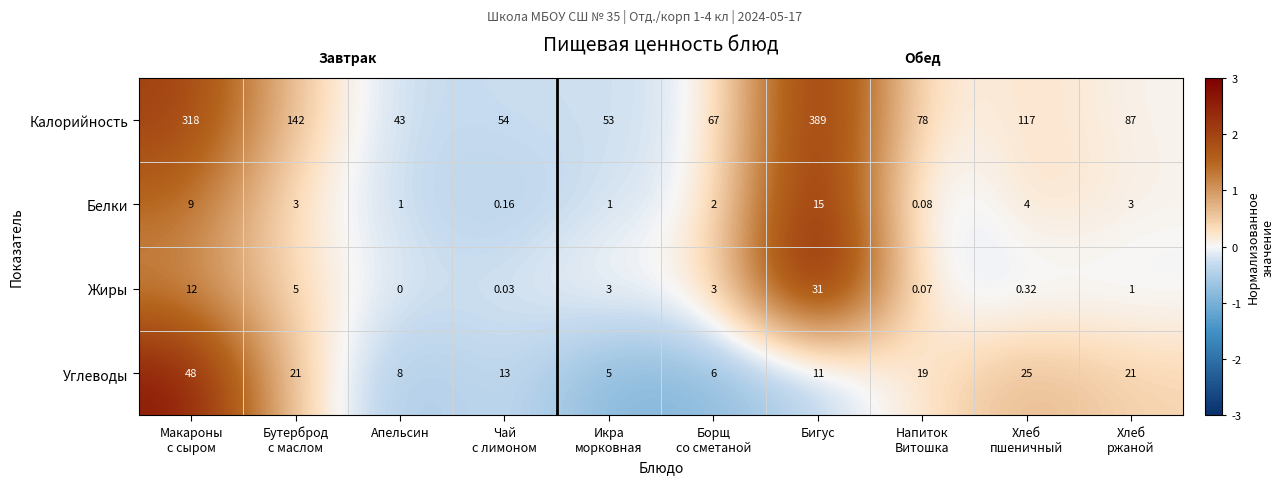

Which series has the largest total across all categories?

Калорийность